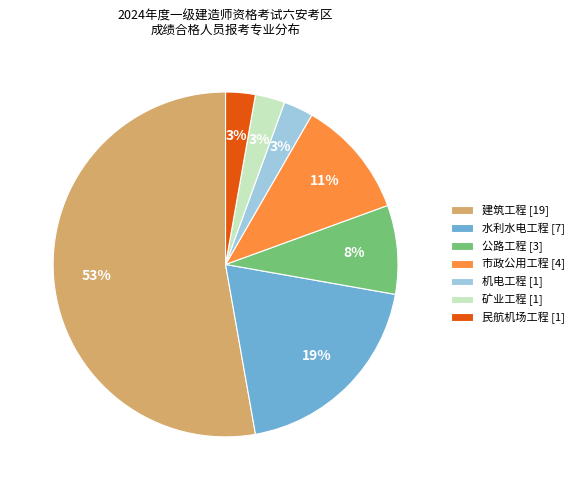

To the nearest percent, what percentage of the pie is 市政公用工程?

11%